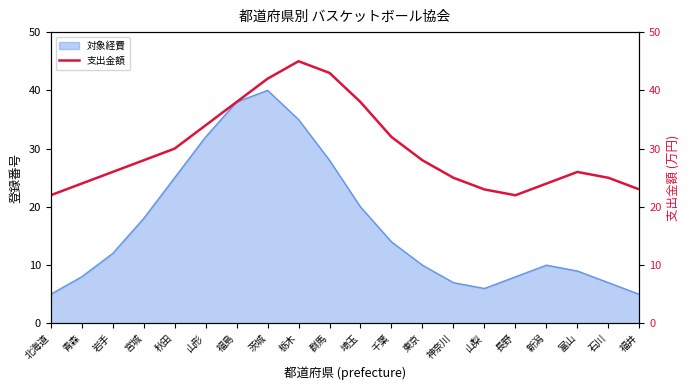

True or false: 対象経費 has a value of 6 at 埼玉.

False